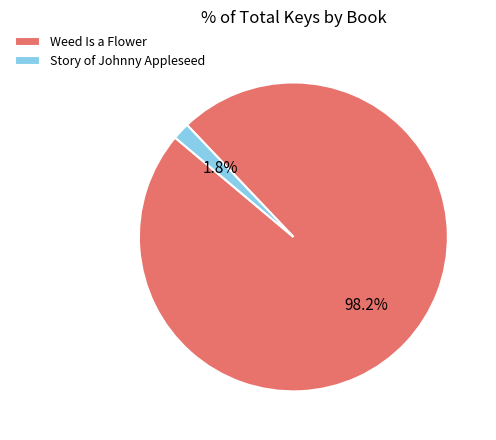

Is the sum of Weed Is a Flower and Story of Johnny Appleseed greater than half?

Yes